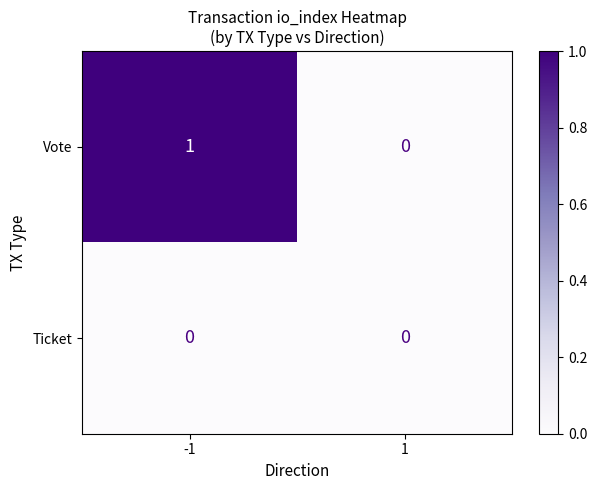

The value of Ticket at 1 is 0. True or false?

True